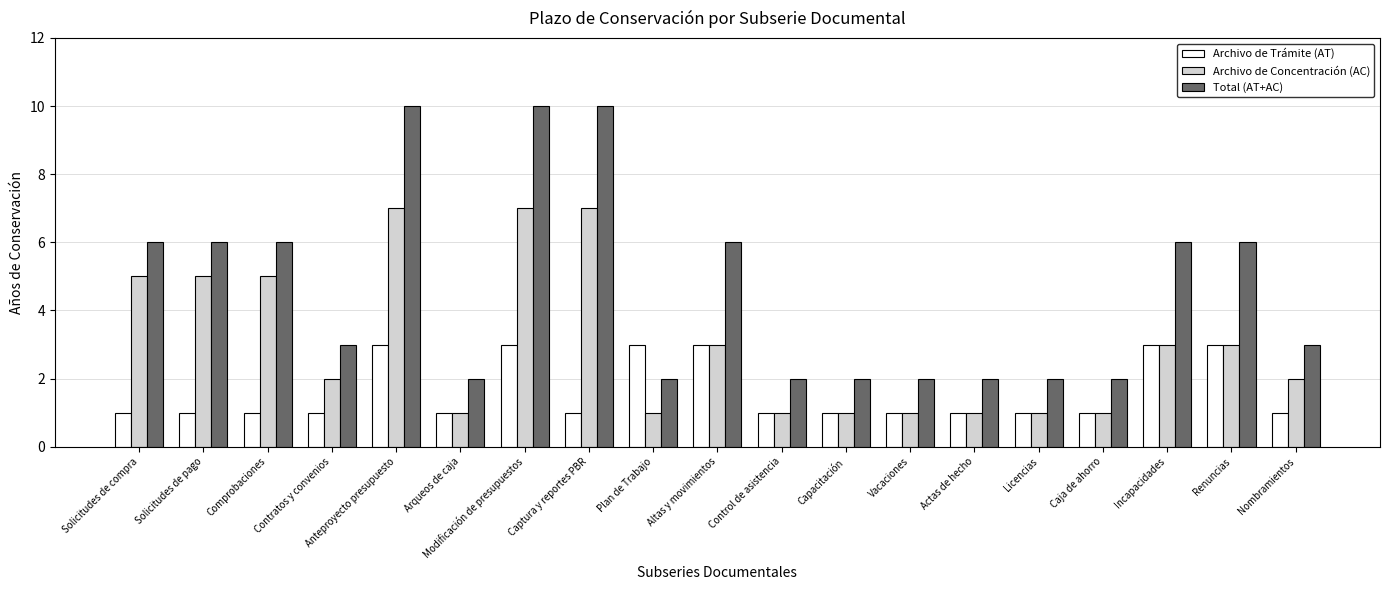

What are all the series names shown in the legend?

Archivo de Trámite (AT), Archivo de Concentración (AC), Total (AT+AC)